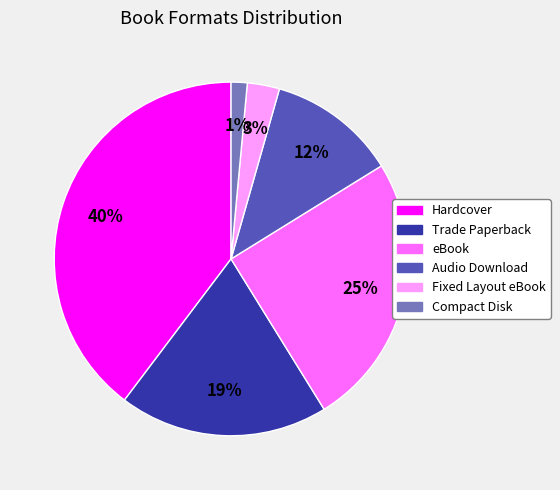

Which slice is the largest?

Hardcover